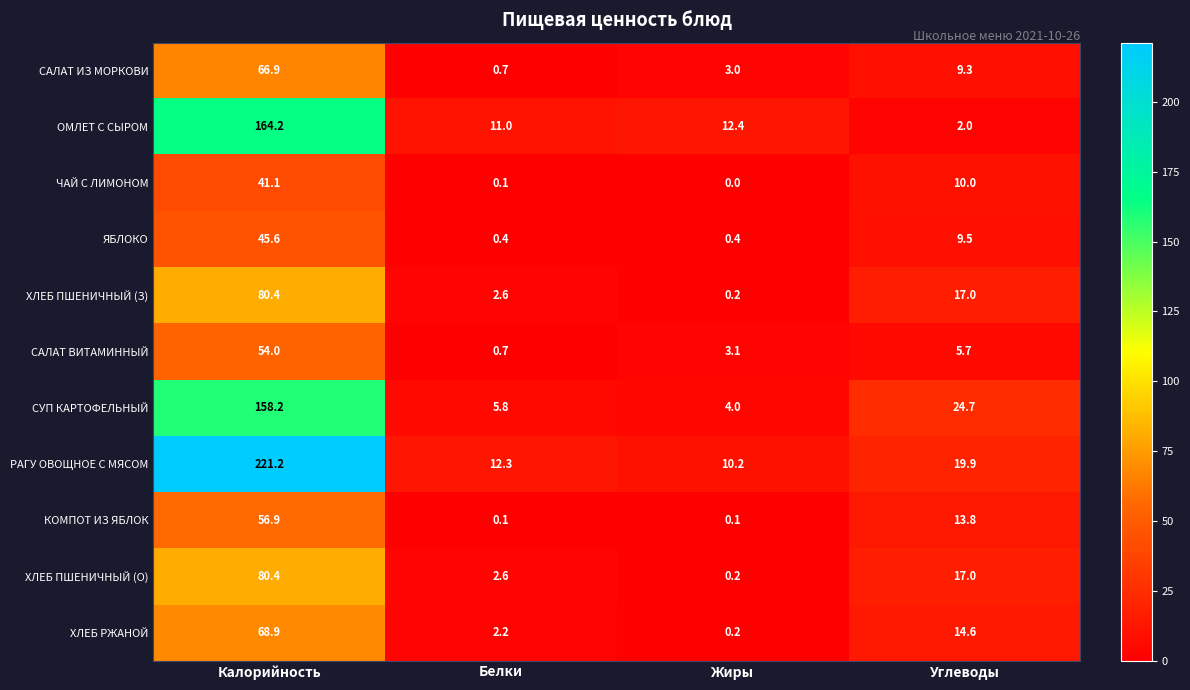

What is the total value across all series at Калорийность?

1037.8